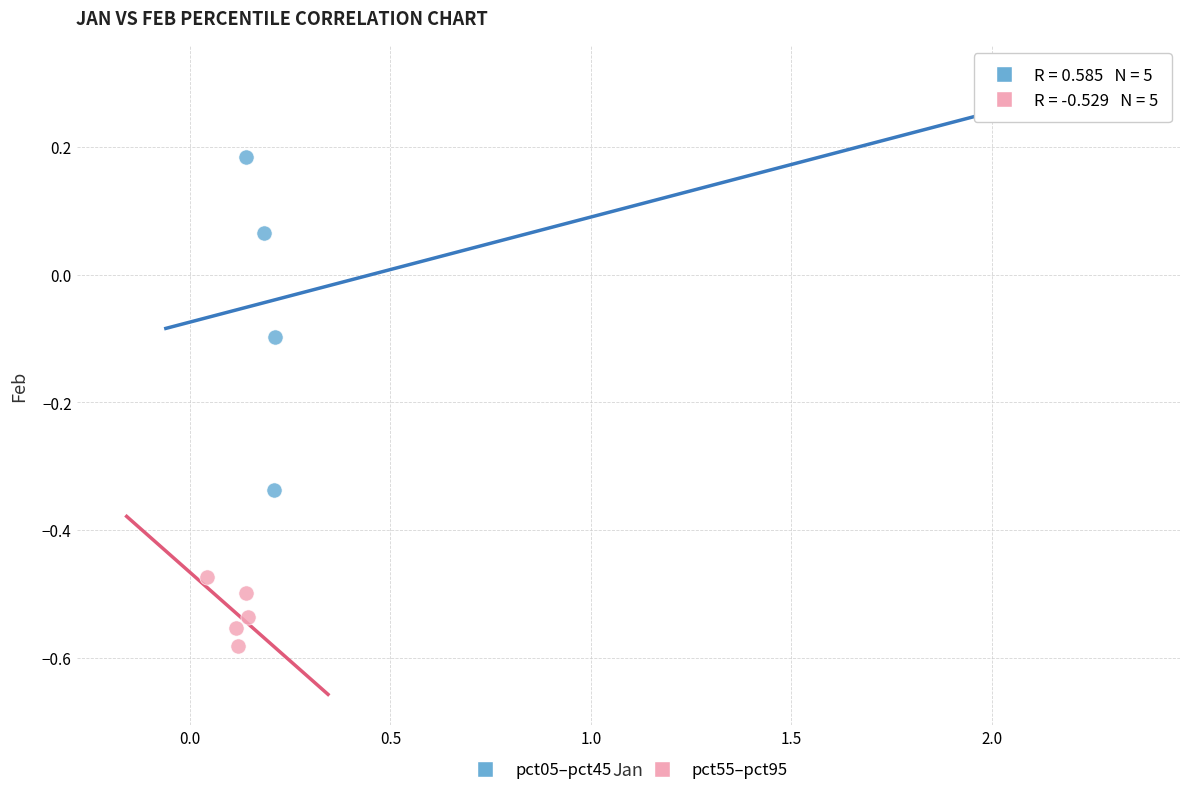

Which series reaches the minimum Y coordinate?

pct55–pct95